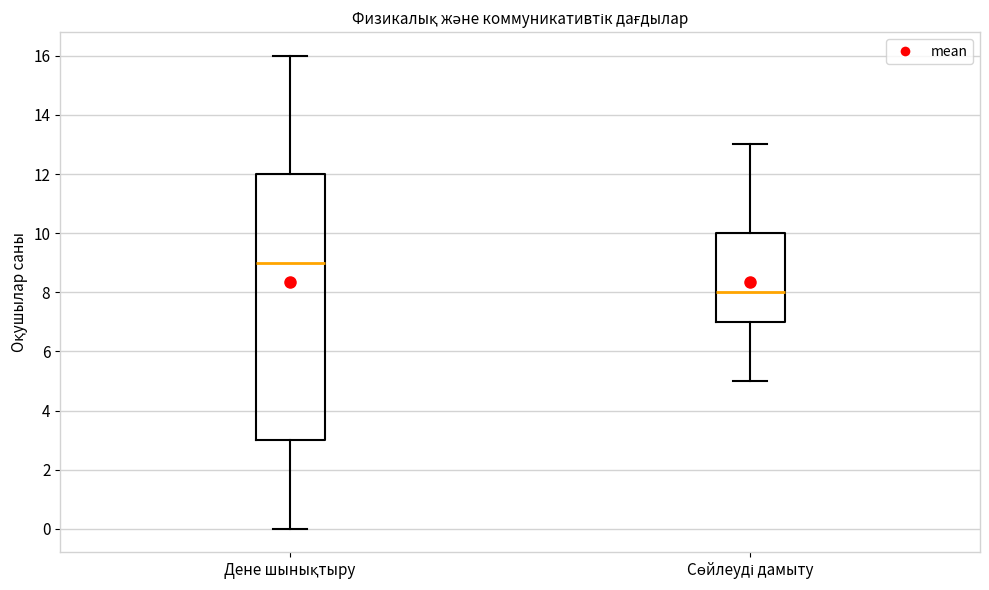

Where is the lower edge of the box for Сөйлеуді дамыту on the y-axis? The values are not printed on the chart, so give them approximately, as read against the axis.

7